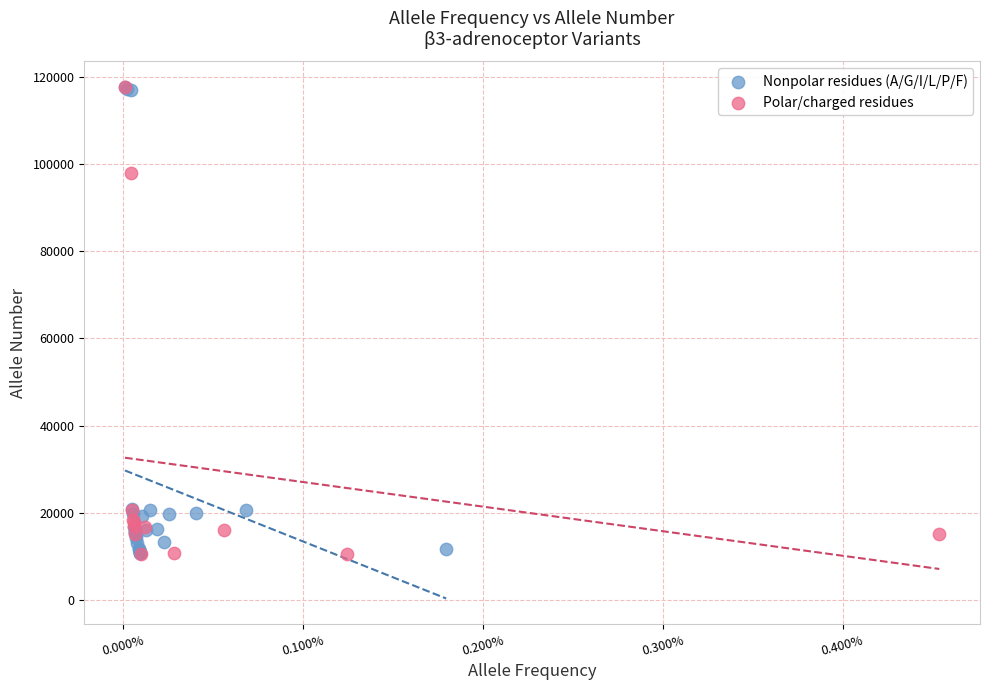

What are all the series names shown in the legend?

Nonpolar residues (A/G/I/L/P/F), Polar/charged residues